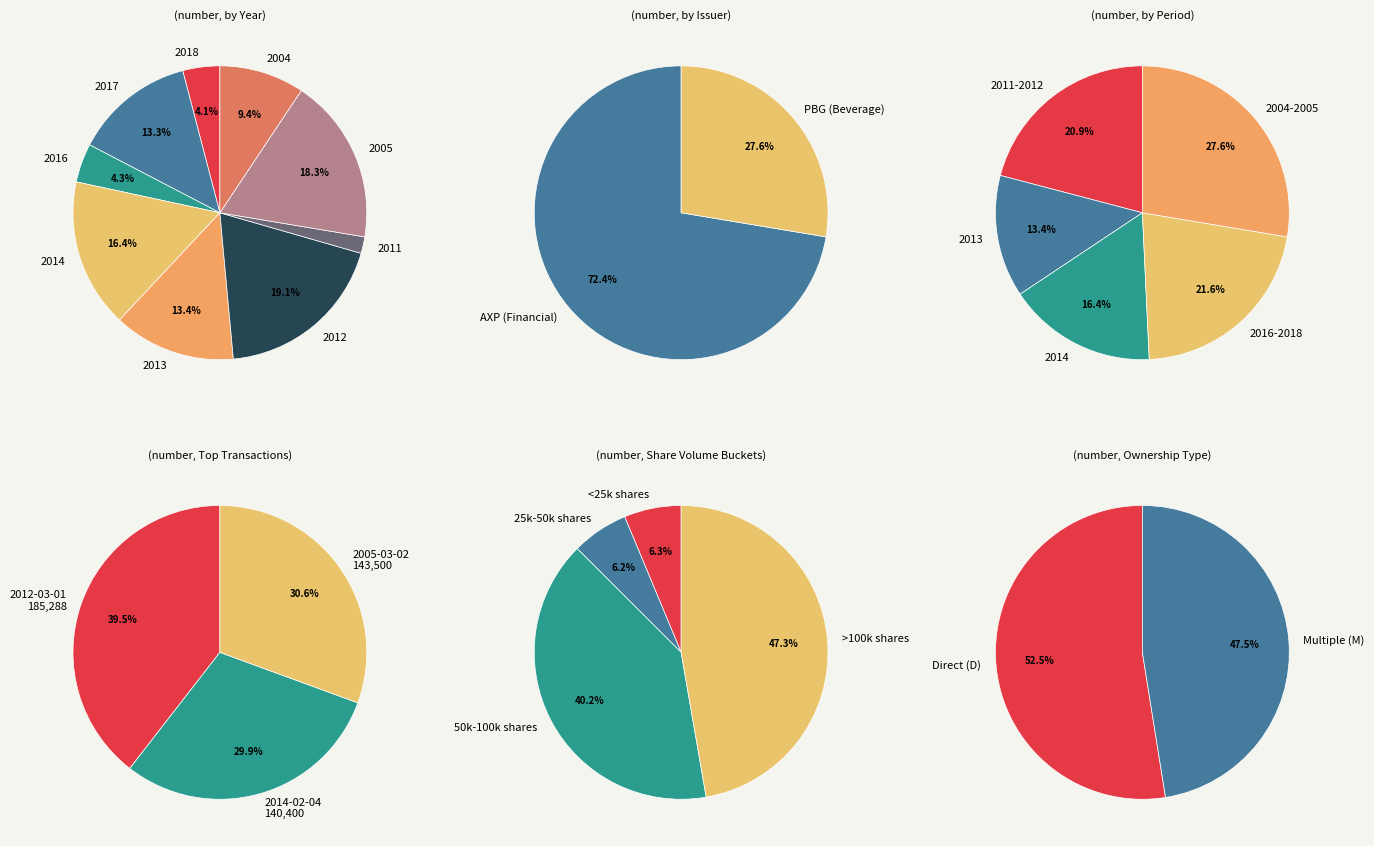

Is there any slice that represents more than half of the pie?

No